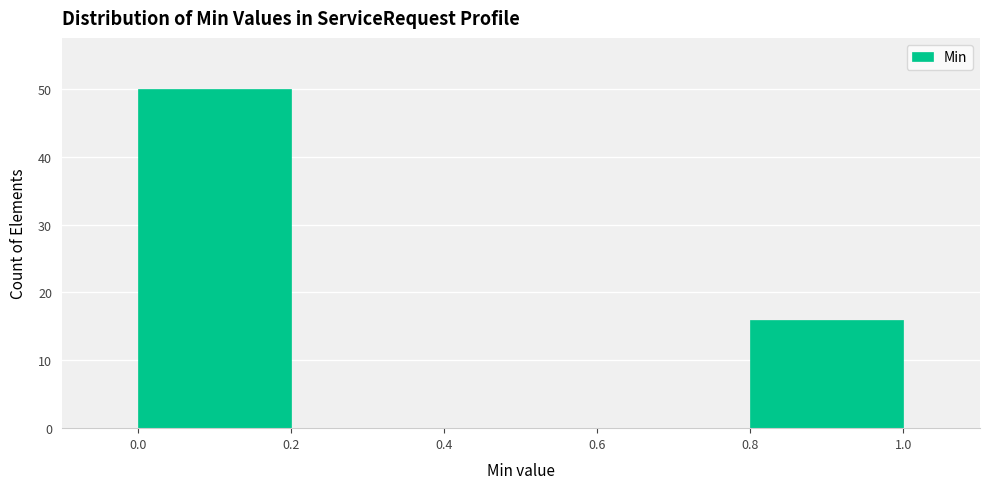

What is the height of the bar covering 0.0 to 0.2 on the x-axis? The values are not printed on the chart, so give them approximately, as read against the axis.

50